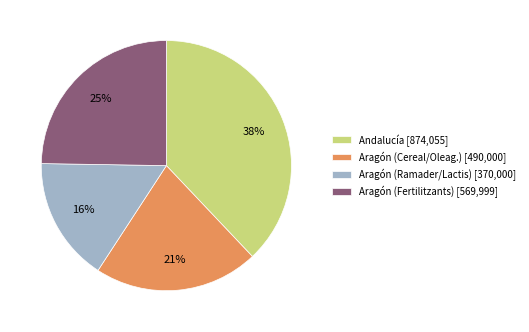

To the nearest percent, what portion does Aragón (Cereal/Oleag.) [490,000] represent?

21%